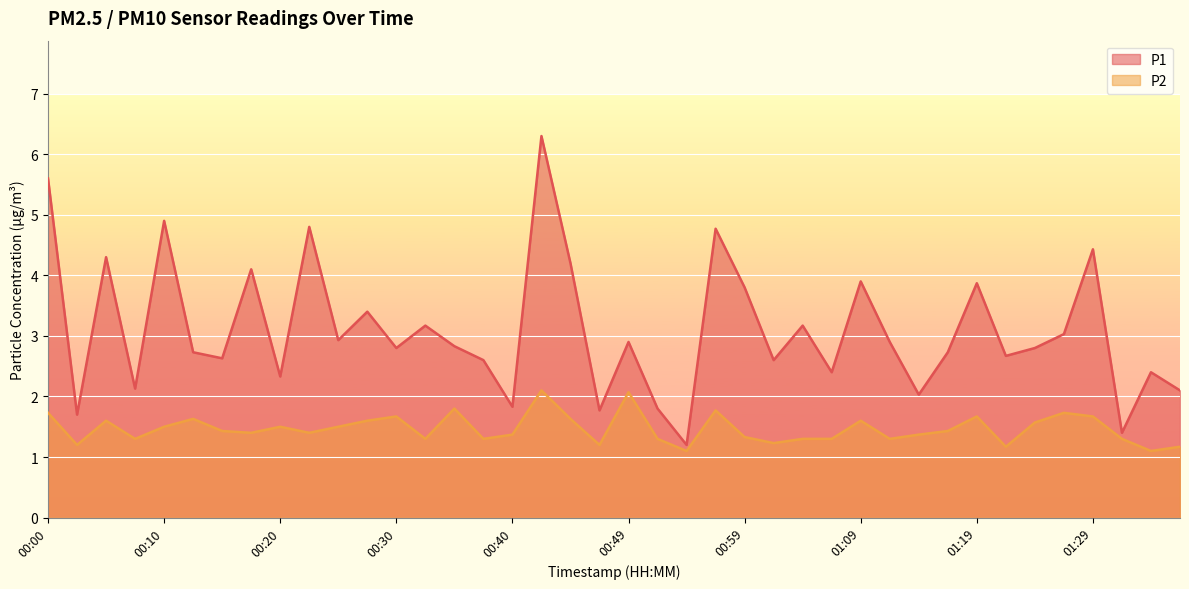

Which series has the widest spread of values?

P1